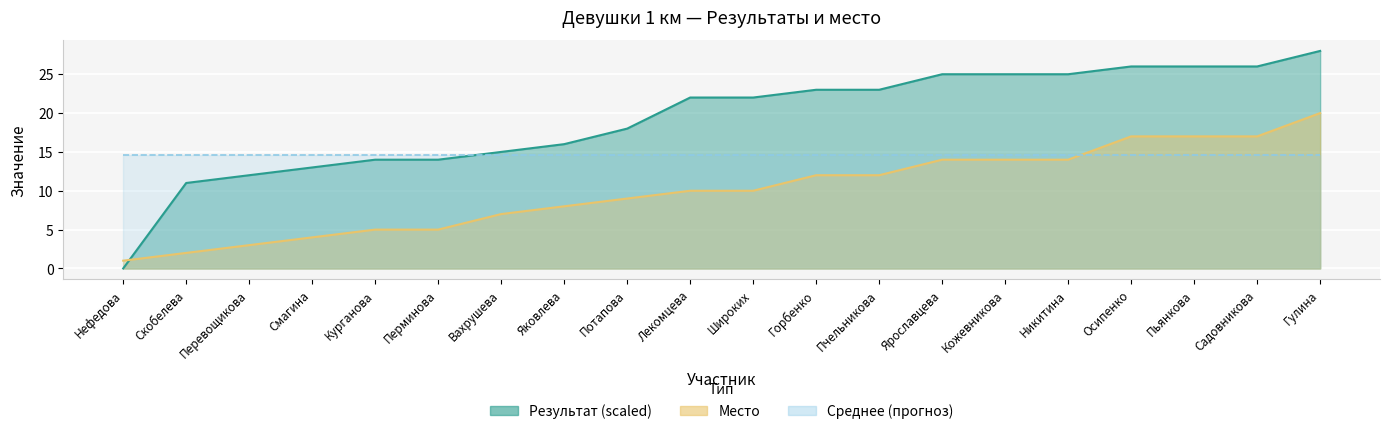

Which series ends up on top after the final intersection of Место and Результат (мин)?

Результат (мин)